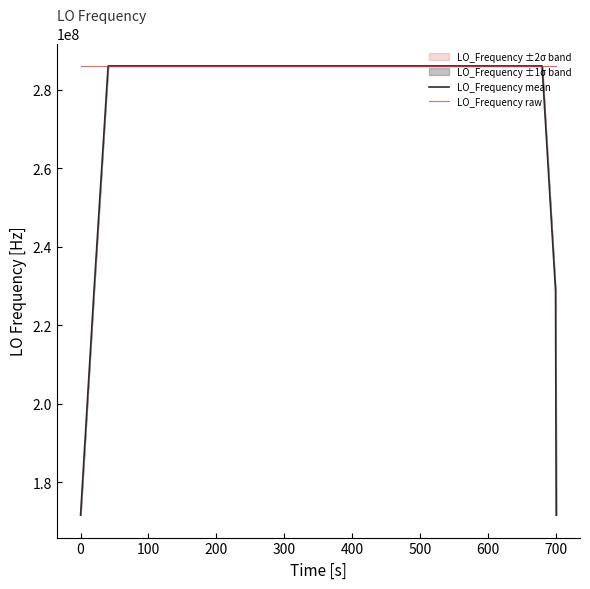

What is the value of the LO_Frequency mean point at the 18th from the left?

286046999.3